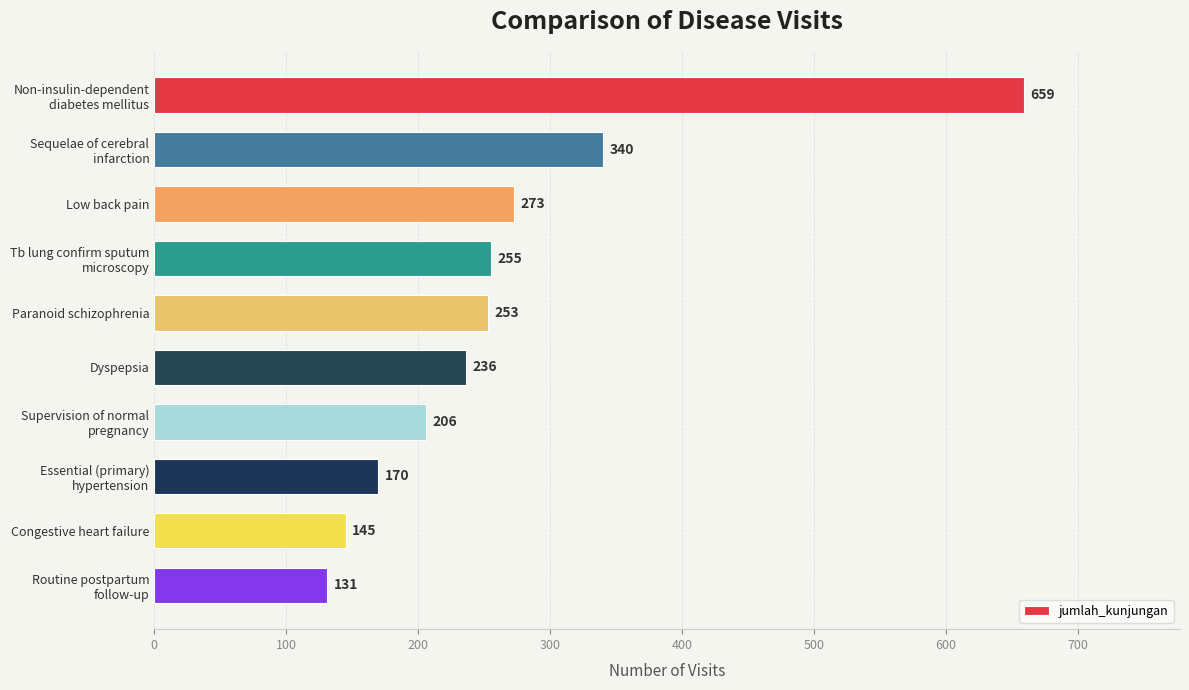

Rank the categories by value from highest to lowest.

Non-insulin-dependent
diabetes mellitus, Sequelae of cerebral
infarction, Low back pain, Tb lung confirm sputum
microscopy, Paranoid schizophrenia, Dyspepsia, Supervision of normal
pregnancy, Essential (primary)
hypertension, Congestive heart failure, Routine postpartum
follow-up